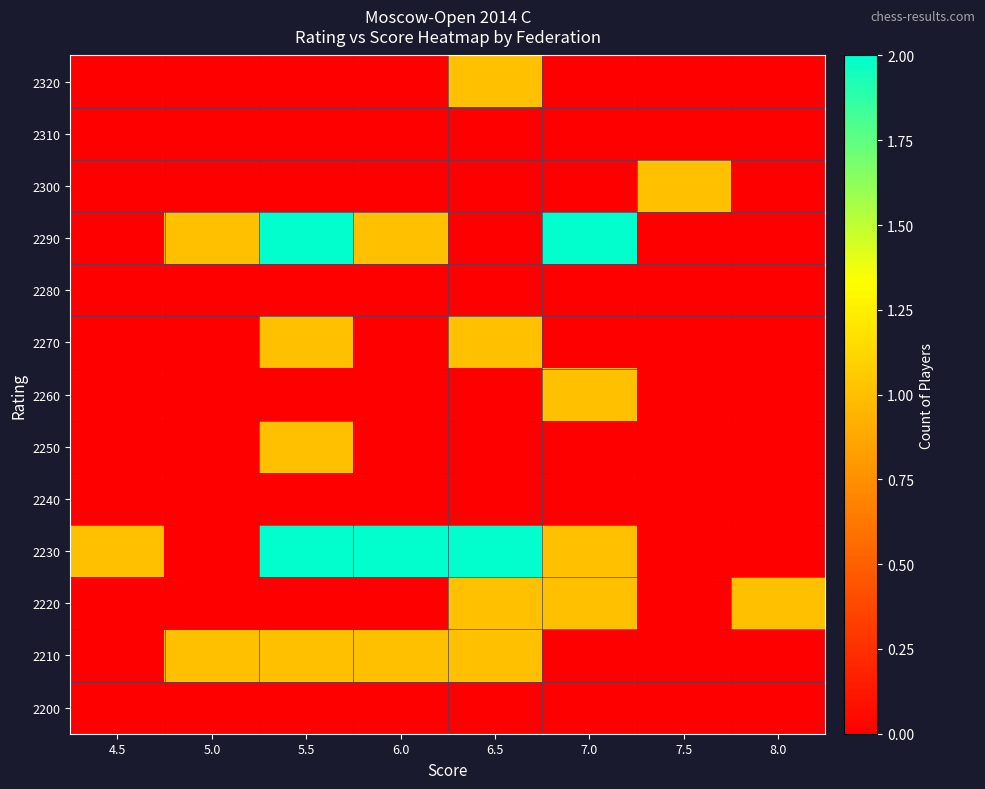

Reading right to left, transcribe all the data shown in this chart.

2200: 8.0=0	7.5=0	7.0=0	6.5=0	6.0=0	5.5=0	5.0=0	4.5=0
2210: 8.0=0	7.5=0	7.0=0	6.5=1	6.0=1	5.5=1	5.0=1	4.5=0
2220: 8.0=1	7.5=0	7.0=1	6.5=1	6.0=0	5.5=0	5.0=0	4.5=0
2230: 8.0=0	7.5=0	7.0=1	6.5=2	6.0=2	5.5=2	5.0=0	4.5=1
2240: 8.0=0	7.5=0	7.0=0	6.5=0	6.0=0	5.5=0	5.0=0	4.5=0
2250: 8.0=0	7.5=0	7.0=0	6.5=0	6.0=0	5.5=1	5.0=0	4.5=0
2260: 8.0=0	7.5=0	7.0=1	6.5=0	6.0=0	5.5=0	5.0=0	4.5=0
2270: 8.0=0	7.5=0	7.0=0	6.5=1	6.0=0	5.5=1	5.0=0	4.5=0
2280: 8.0=0	7.5=0	7.0=0	6.5=0	6.0=0	5.5=0	5.0=0	4.5=0
2290: 8.0=0	7.5=0	7.0=2	6.5=0	6.0=1	5.5=2	5.0=1	4.5=0
2300: 8.0=0	7.5=1	7.0=0	6.5=0	6.0=0	5.5=0	5.0=0	4.5=0
2310: 8.0=0	7.5=0	7.0=0	6.5=0	6.0=0	5.5=0	5.0=0	4.5=0
2320: 8.0=0	7.5=0	7.0=0	6.5=1	6.0=0	5.5=0	5.0=0	4.5=0